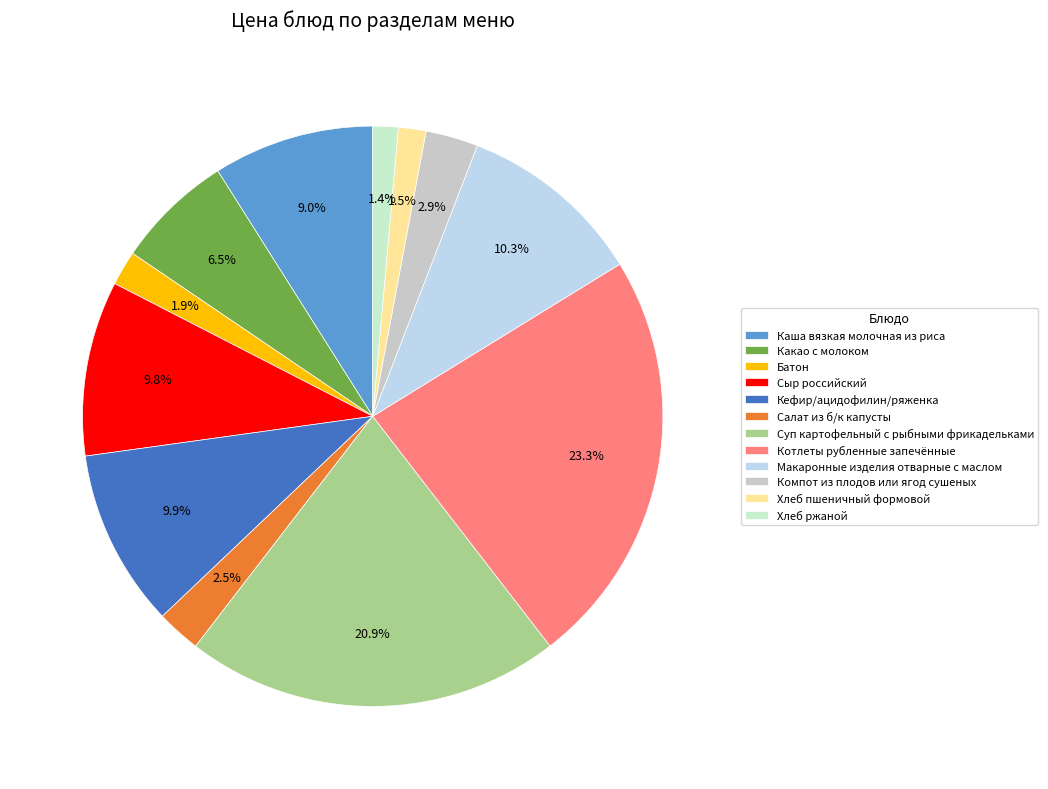

What percentage is the Котлеты рубленные запечённые slice, to the nearest percent?

23%